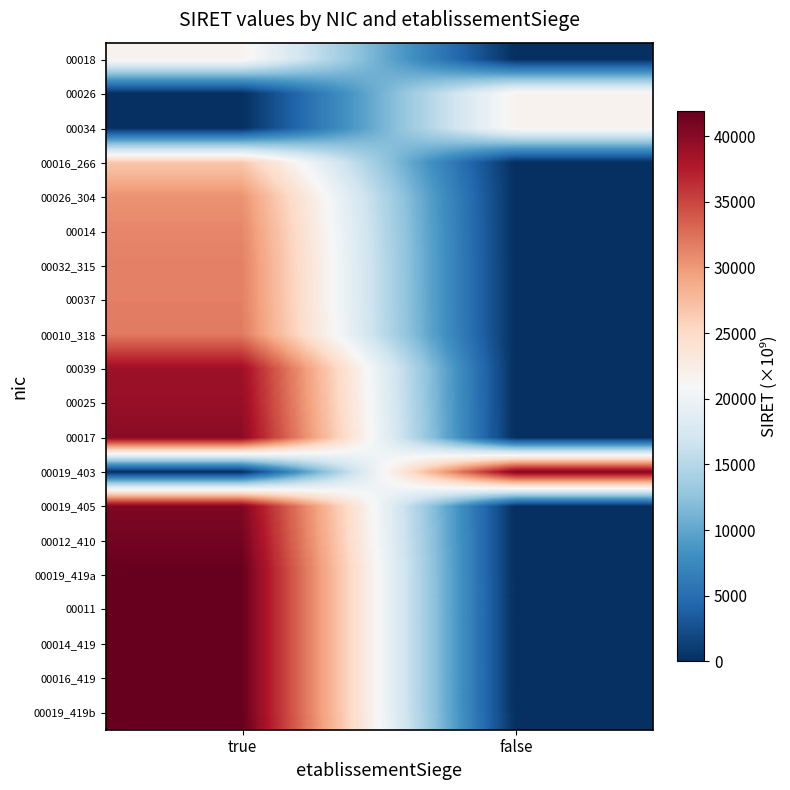

Reading right to left, list all the values displayed in this chart.

00018: false=0.0	true=21650.1
00026: false=21650.1	true=0.0
00034: false=21650.1	true=0.0
00016_266: false=0.0	true=26650.2
00026_304: false=0.0	true=30431.3
00014: false=0.0	true=31169.5
00032_315: false=0.0	true=31521.4
00037: false=0.0	true=31579.4
00010_318: false=0.0	true=31884.5
00039: false=0.0	true=38830.3
00025: false=0.0	true=39207.4
00017: false=0.0	true=39855.3
00019_403: false=40358.3	true=0.0
00019_405: false=0.0	true=40532.5
00012_410: false=0.0	true=41082.6
00019_419a: false=0.0	true=41914.0
00011: false=0.0	true=41914.0
00014_419: false=0.0	true=41914.0
00016_419: false=0.0	true=41914.0
00019_419b: false=0.0	true=41914.0